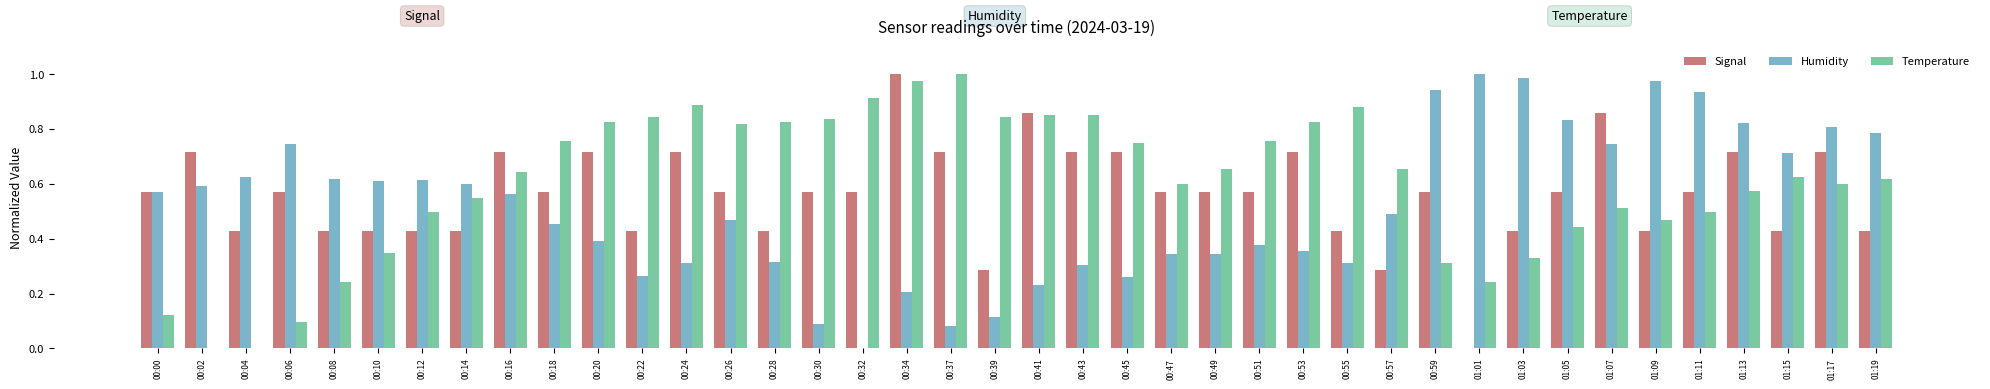

True or false: Humidity has a value of 0.6 at 00:12.

True